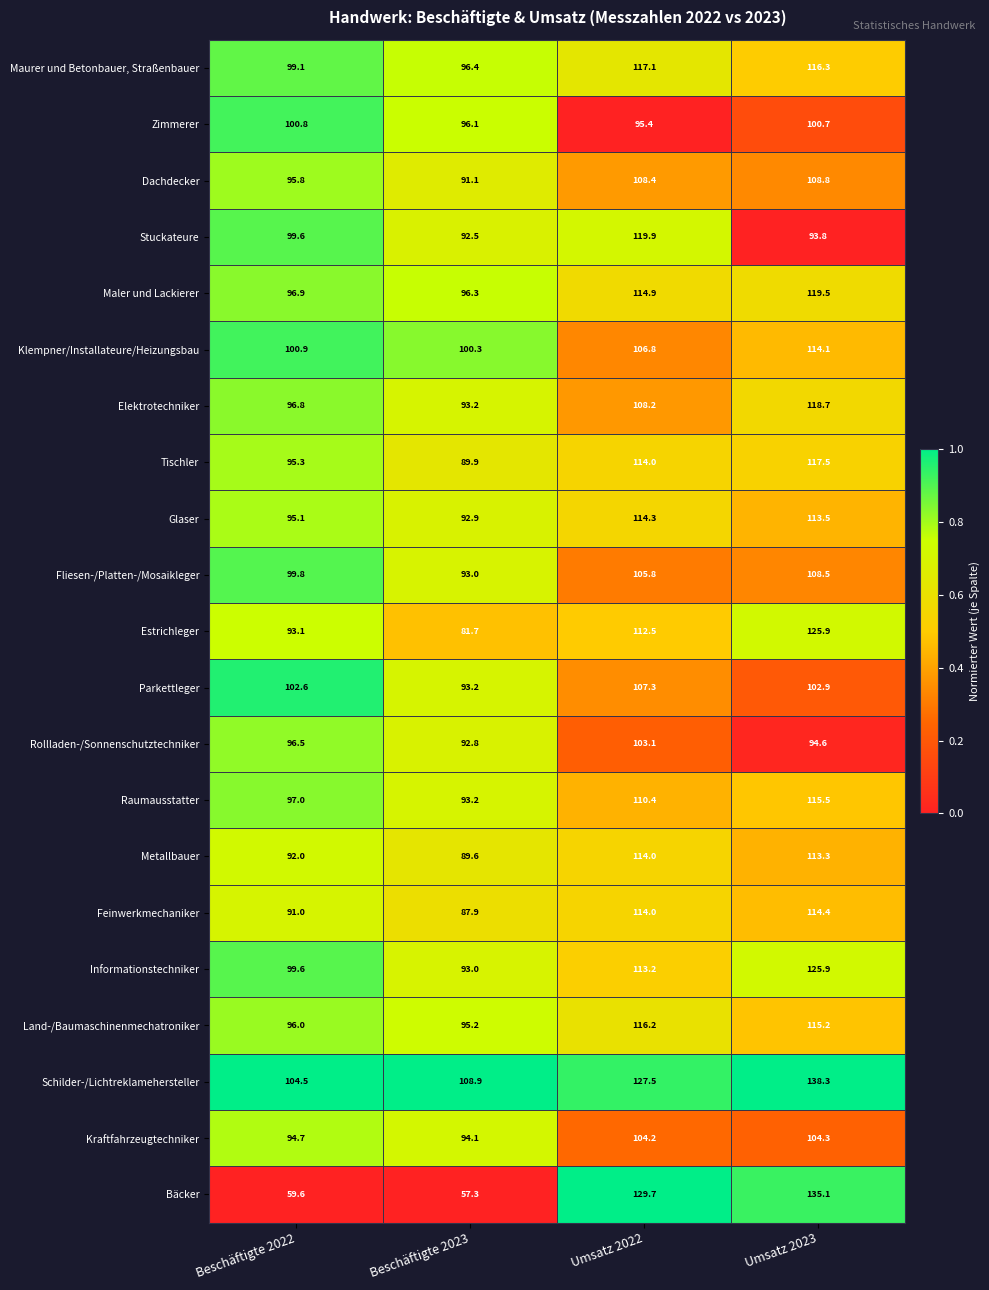

What is the total value across all series at Umsatz 2022?

2356.9